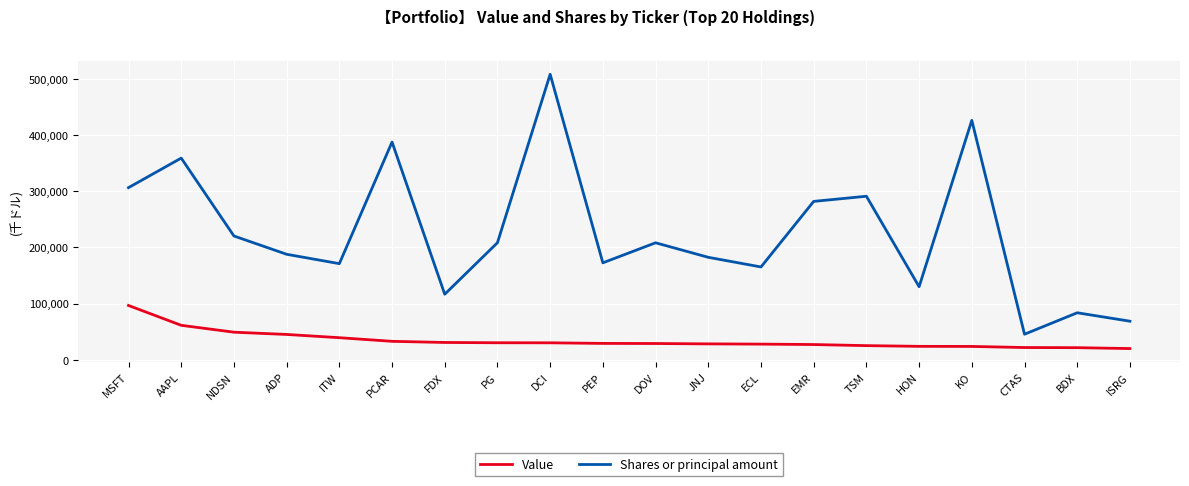

Which series has the largest total across all categories?

Shares or principal amount